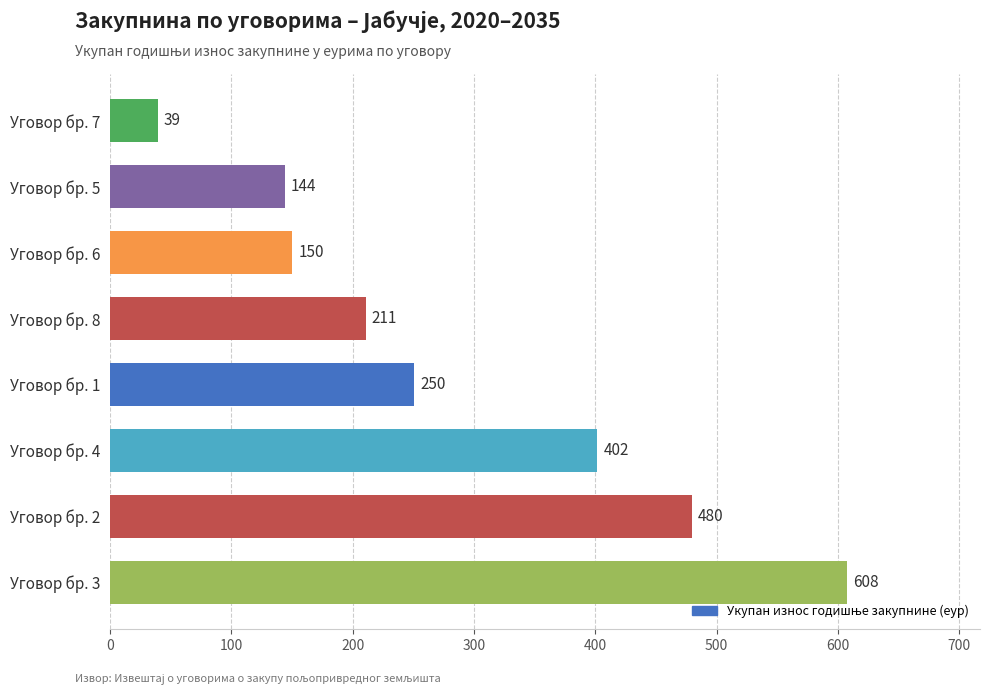

Count the number of data series in this chart.

1